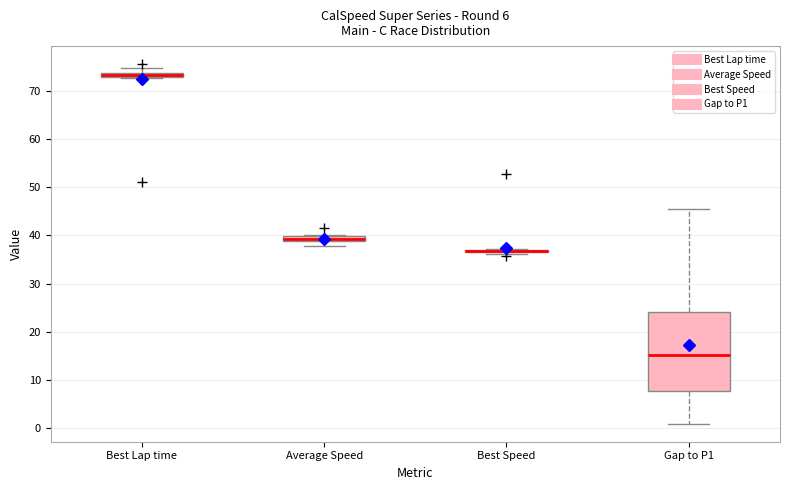

Comparing the boxes themselves (not the whiskers), which one is the tallest?

Gap to P1